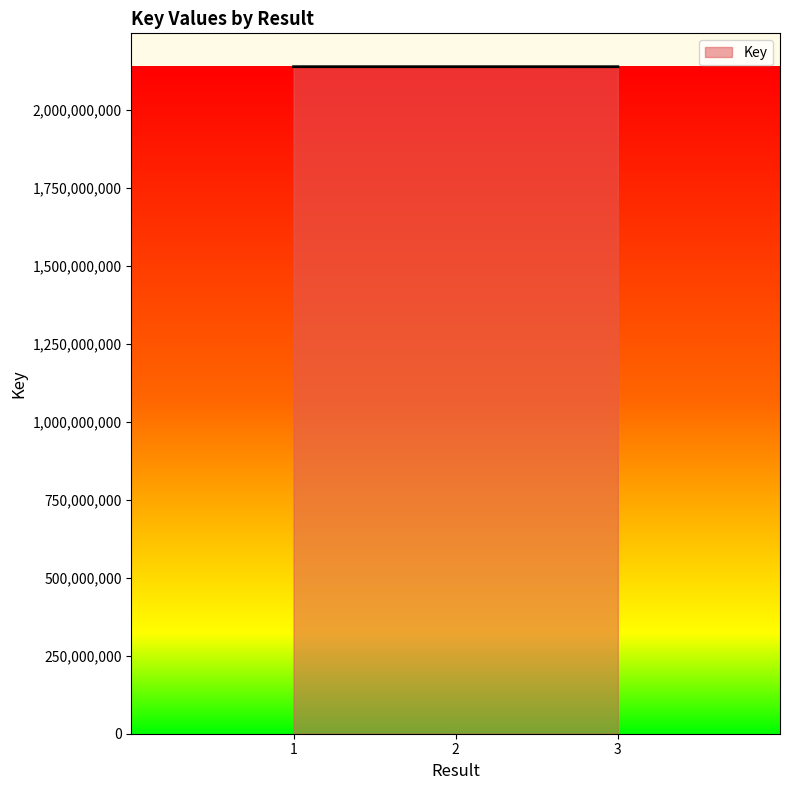

Does the chart display data point markers on the line(s)?

No